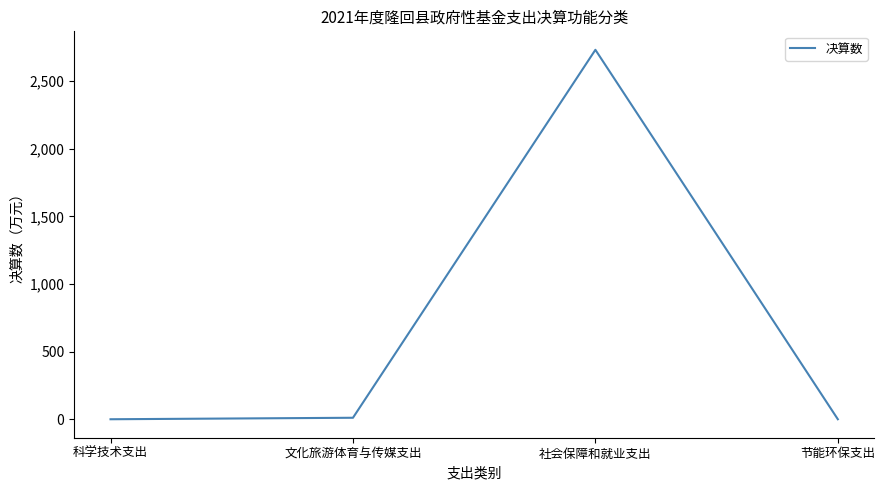

Count the number of categories in the chart.

4